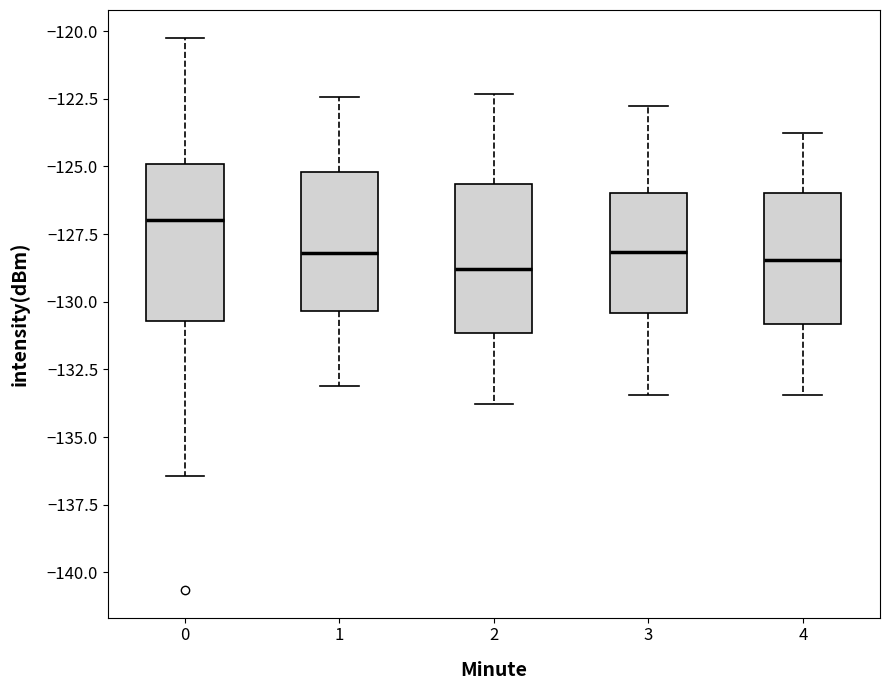

Reading left to right, transcribe this box plot: for each box, give where its median line is, the range the box spans, and where its two whiskers end, as read against the y-axis. The values are not printed on the chart, so give them approximately, as read against the axis.

0: median -127.0, box -130.5 to -125.0, whiskers -136.5 to -120.0
1: median -128.0, box -130.5 to -125.0, whiskers -133.0 to -122.5
2: median -129.0, box -131.0 to -125.5, whiskers -134.0 to -122.5
3: median -128.0, box -130.5 to -126.0, whiskers -133.5 to -123.0
4: median -128.5, box -131.0 to -126.0, whiskers -133.5 to -124.0